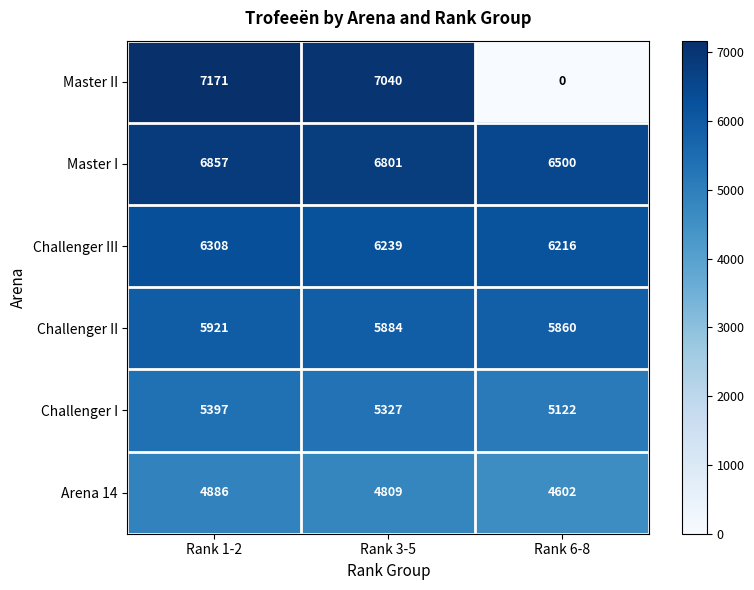

How many categories are shown in the chart?

3